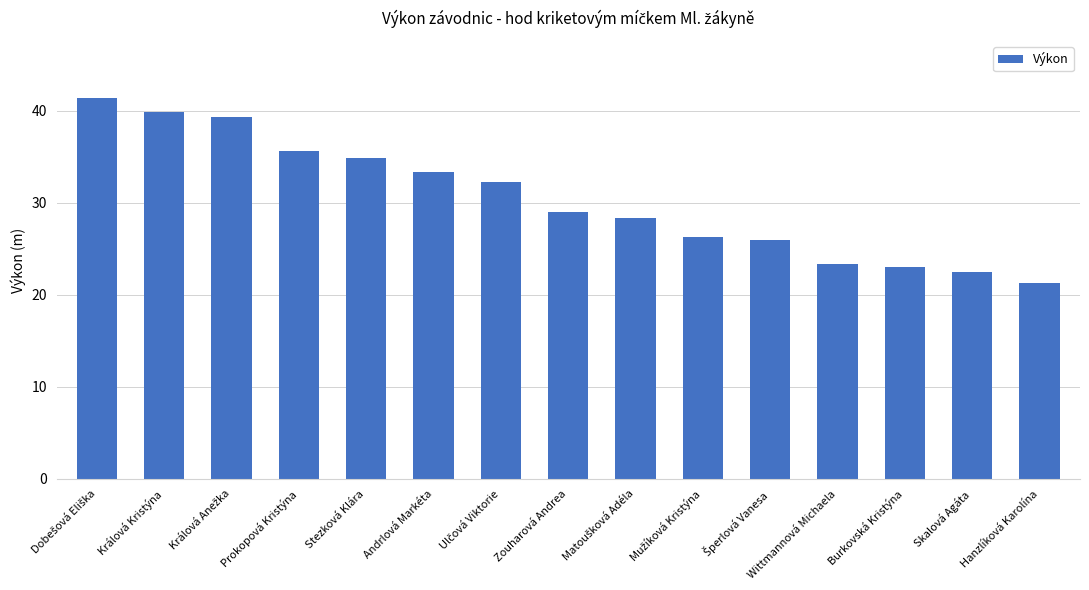

The chart shows a value of 13.1 at Skalová Agáta. True or false?

False